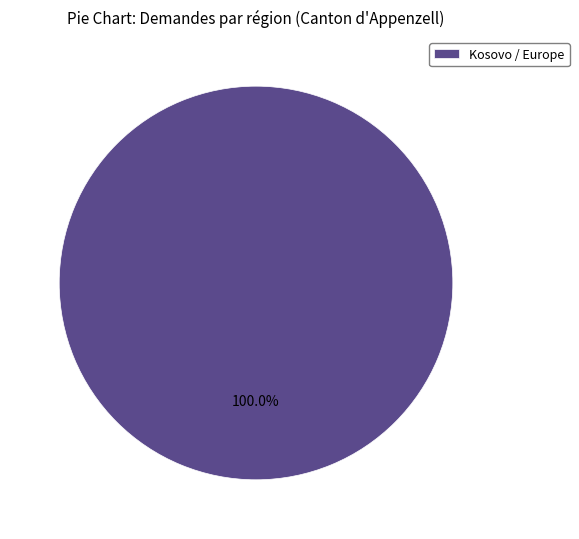

Which category accounts for the majority?

Kosovo / Europe